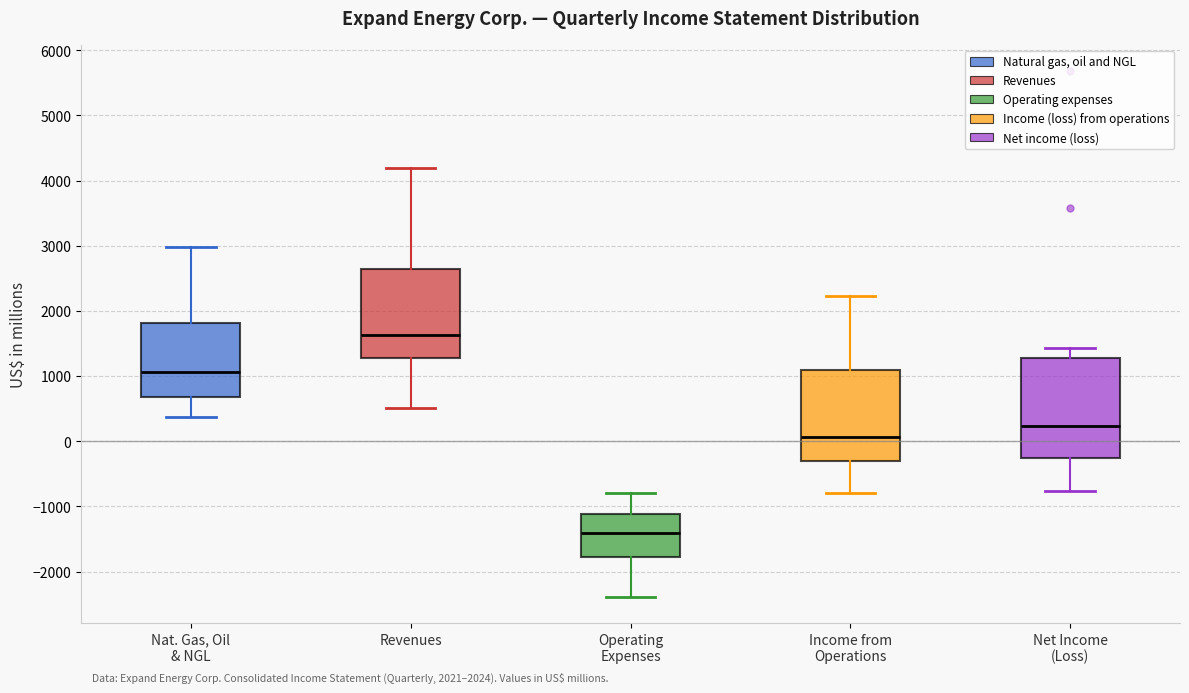

Reading left to right, read every box against the y-axis: the position of its median line, the range the box covers, and the ends of its whiskers. The values are not printed on the chart, so give them approximately, as read against the axis.

Nat. Gas, Oil & NGL: median 1100, box 700 to 1800, whiskers 400 to 3000
Revenues: median 1600, box 1300 to 2600, whiskers 500 to 4200
Operating Expenses: median -1400, box -1800 to -1100, whiskers -2400 to -800
Income from Operations: median 100, box -300 to 1100, whiskers -800 to 2200
Net Income (Loss): median 200, box -300 to 1300, whiskers -800 to 1400